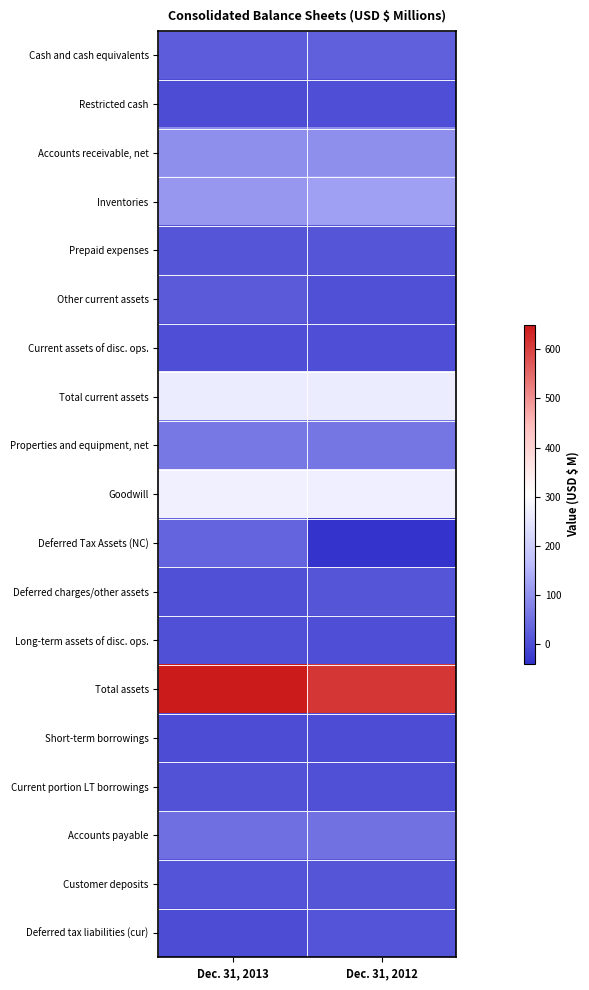

Reading left to right, list all the values displayed in this chart.

Cash and cash equivalents: Dec. 31, 2013=23.8	Dec. 31, 2012=29.7
Restricted cash: Dec. 31, 2013=0.0	Dec. 31, 2012=1.0
Accounts receivable, net: Dec. 31, 2013=95.6	Dec. 31, 2012=96.9
Inventories: Dec. 31, 2013=109.8	Dec. 31, 2012=119.9
Prepaid expenses: Dec. 31, 2013=12.6	Dec. 31, 2012=13.8
Other current assets: Dec. 31, 2013=21.8	Dec. 31, 2012=5.1
Current assets of disc. ops.: Dec. 31, 2013=1.9	Dec. 31, 2012=0.8
Total current assets: Dec. 31, 2013=265.5	Dec. 31, 2012=267.2
Properties and equipment, net: Dec. 31, 2013=63.8	Dec. 31, 2012=59.3
Goodwill: Dec. 31, 2013=273.8	Dec. 31, 2012=272.3
Deferred Tax Assets (NC): Dec. 31, 2013=33.1	Dec. 31, 2012=-35.8
Deferred charges/other assets: Dec. 31, 2013=5.1	Dec. 31, 2012=13.2
Long-term assets of disc. ops.: Dec. 31, 2013=3.5	Dec. 31, 2012=1.2
Total assets: Dec. 31, 2013=644.8	Dec. 31, 2012=613.2
Short-term borrowings: Dec. 31, 2013=0.0	Dec. 31, 2012=0.3
Current portion LT borrowings: Dec. 31, 2013=7.4	Dec. 31, 2012=4.7
Accounts payable: Dec. 31, 2013=50.5	Dec. 31, 2012=52.5
Customer deposits: Dec. 31, 2013=11.2	Dec. 31, 2012=13.1
Deferred tax liabilities (cur): Dec. 31, 2013=0.0	Dec. 31, 2012=10.6